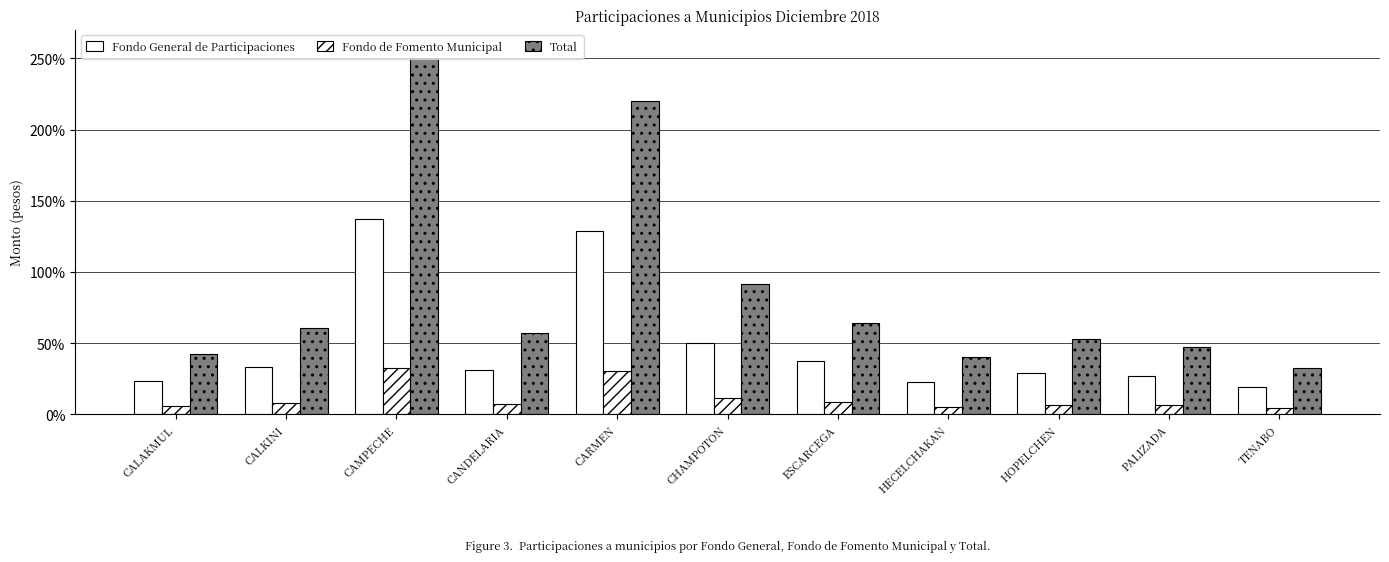

How many values in the Total series exceed 57?

6